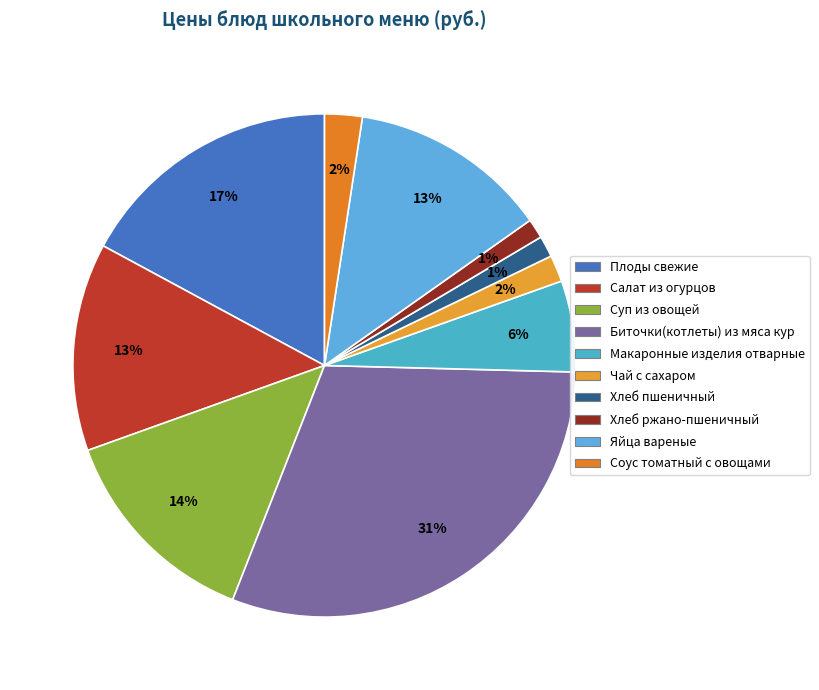

Is there any slice that represents more than half of the pie?

No